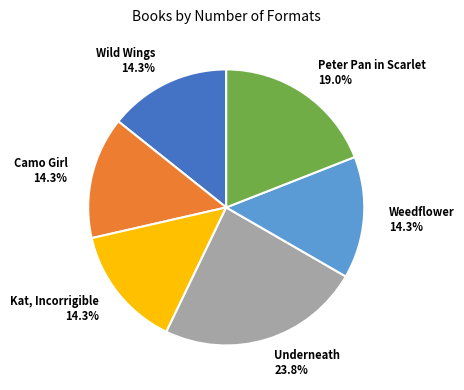

Combined, what portion of the pie is Weedflower and Camo Girl?

28.6%